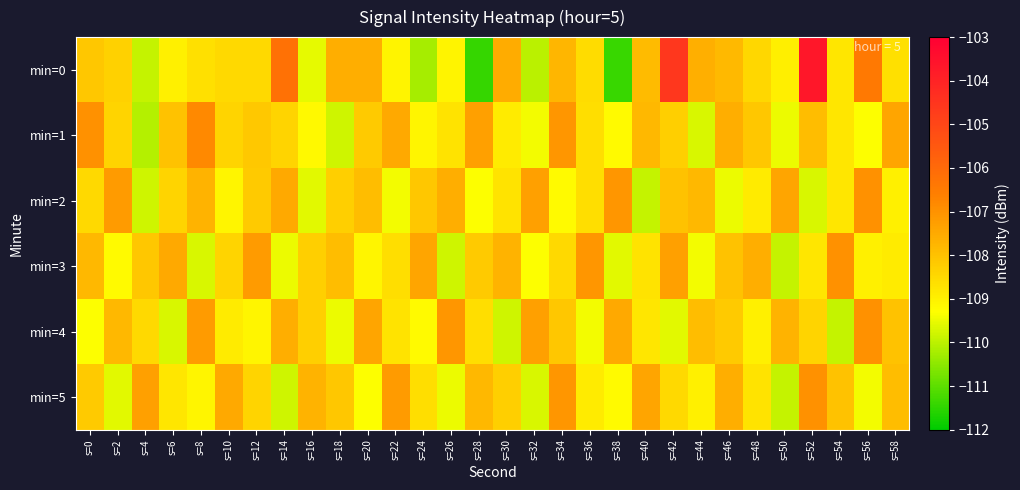

List the series in order of their peak value, highest first.

min=0, min=1, min=2, min=3, min=4, min=5